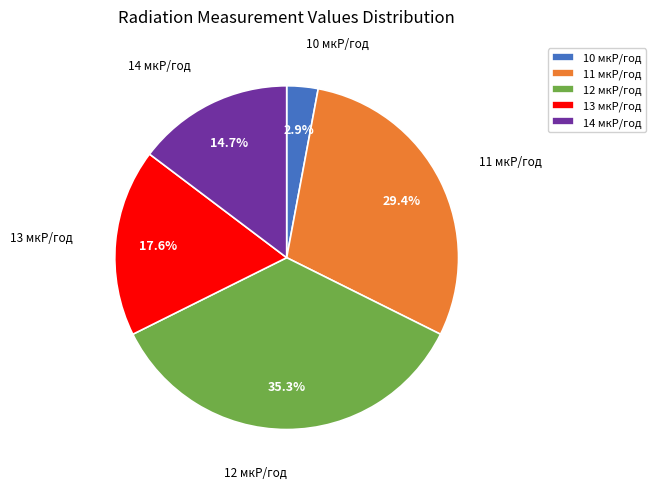

Rank the categories by value from highest to lowest.

12 мкР/год, 11 мкР/год, 13 мкР/год, 14 мкР/год, 10 мкР/год